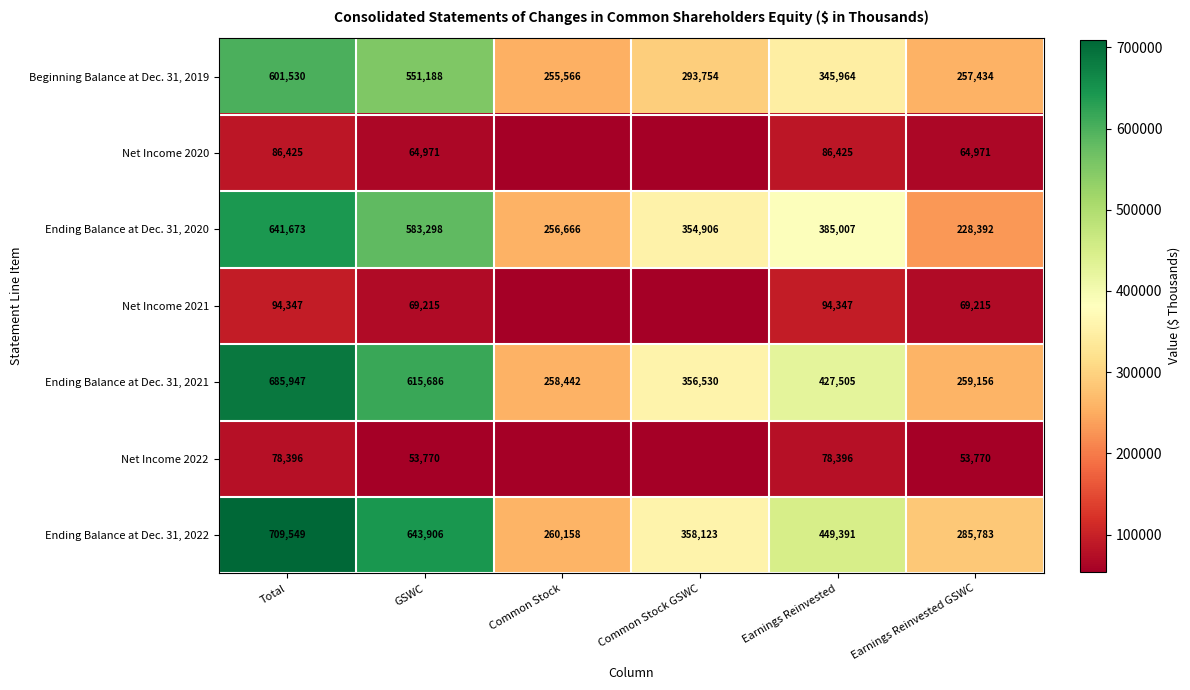

At which label does Ending Balance at Dec. 31, 2022 first exceed 449391?

Total